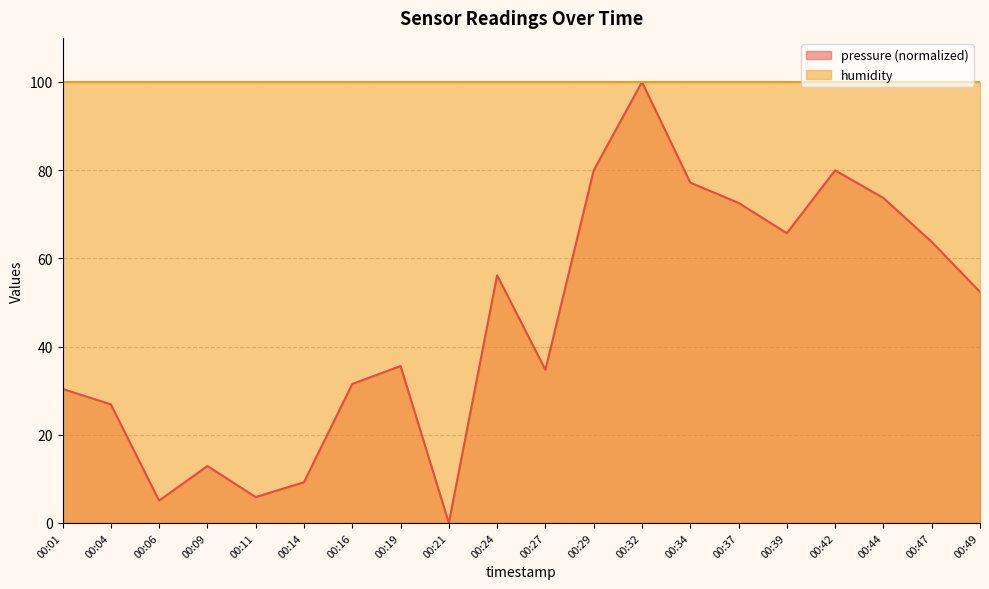

How many lines are shown in the chart?

2